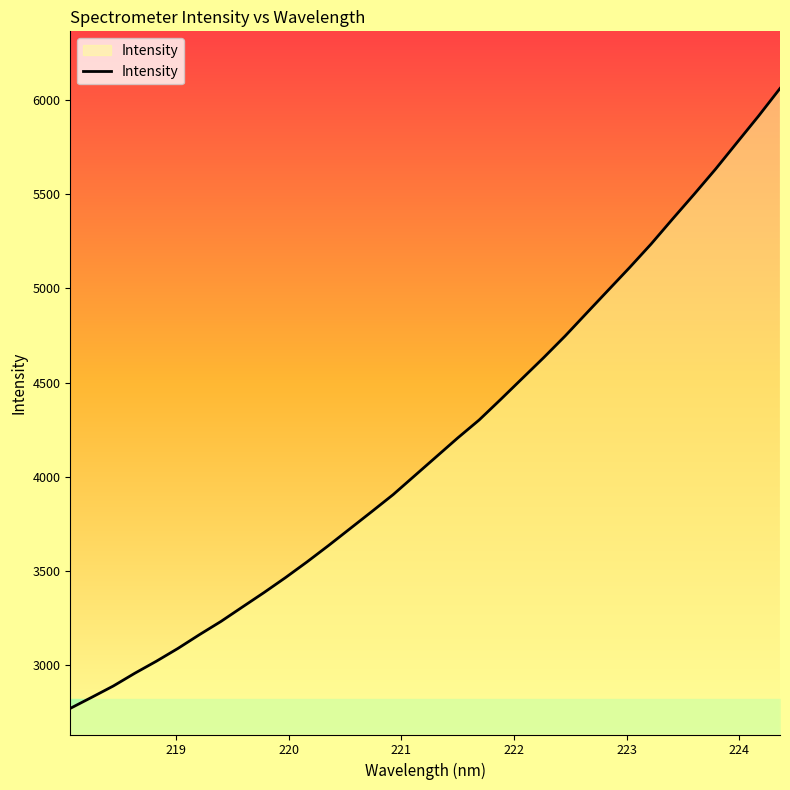

What is the smallest value displayed?

2771.8